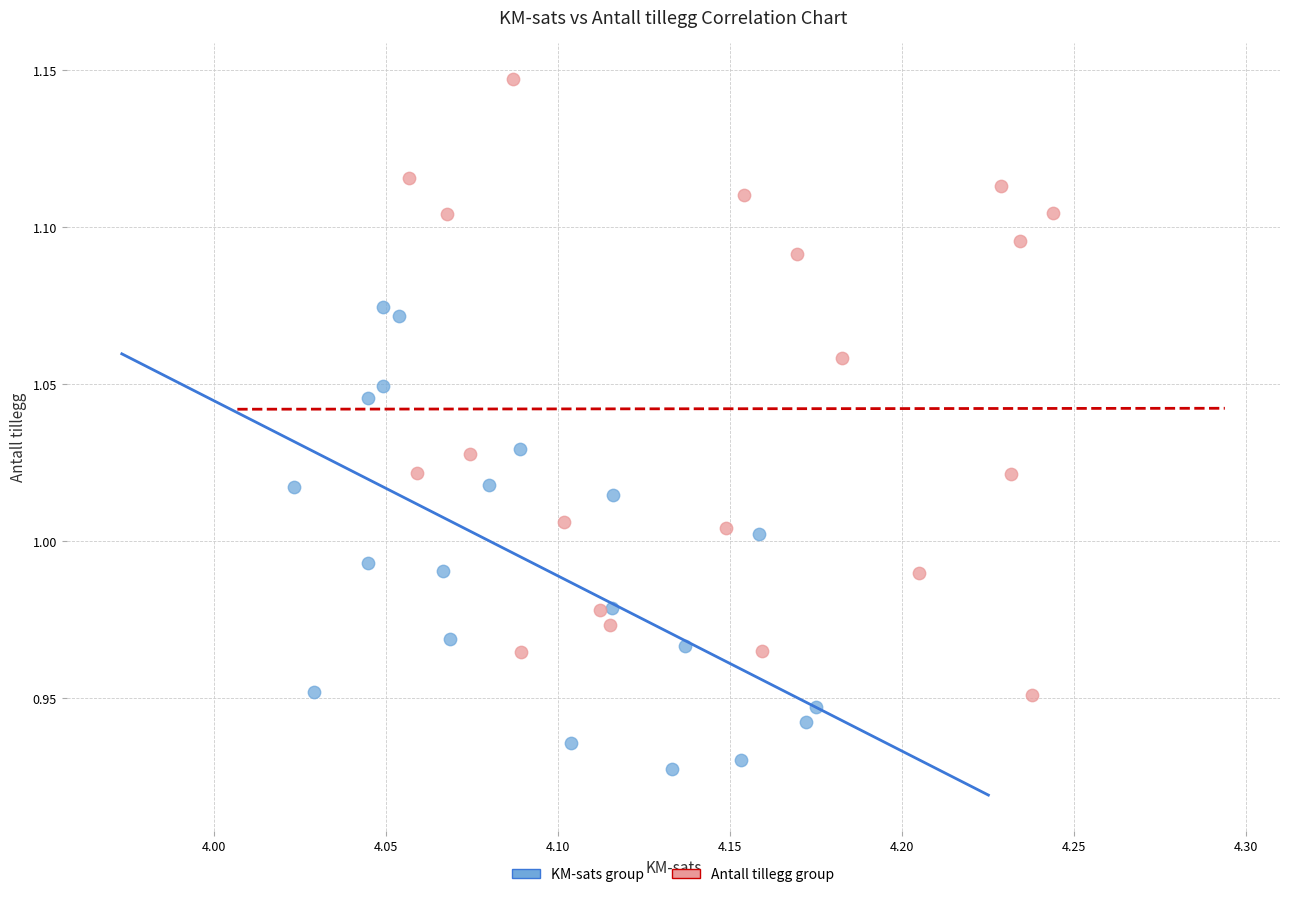

Which series reaches the minimum Y coordinate?

KM-sats group